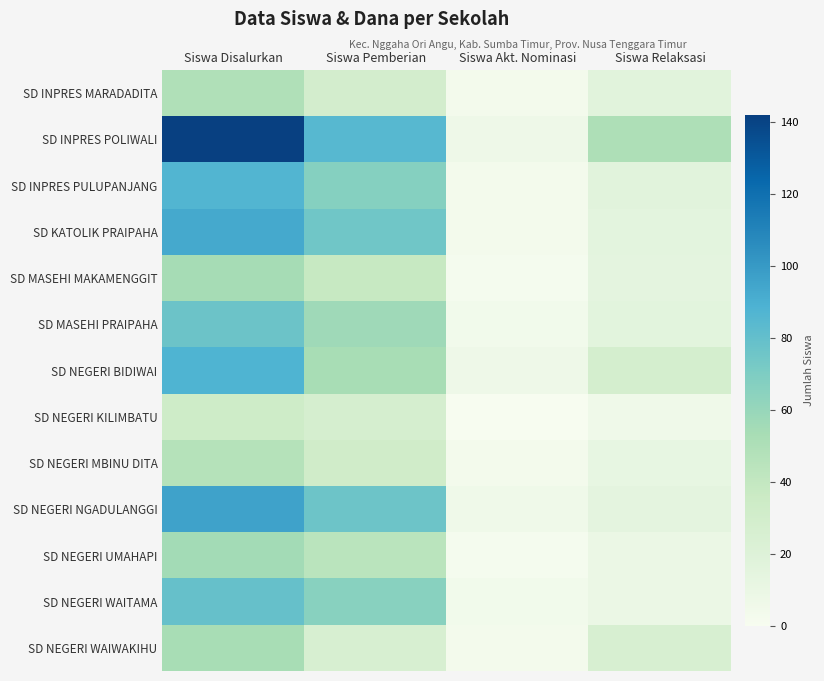

At Siswa Pemberian, list the series in order from largest to smallest.

SD INPRES POLIWALI, SD NEGERI NGADULANGGI, SD KATOLIK PRAIPAHA, SD INPRES PULUPANJANG, SD NEGERI WAITAMA, SD MASEHI PRAIPAHA, SD NEGERI BIDIWAI, SD NEGERI UMAHAPI, SD MASEHI MAKAMENGGIT, SD NEGERI MBINU DITA, SD INPRES MARADADITA, SD NEGERI KILIMBATU, SD NEGERI WAIWAKIHU